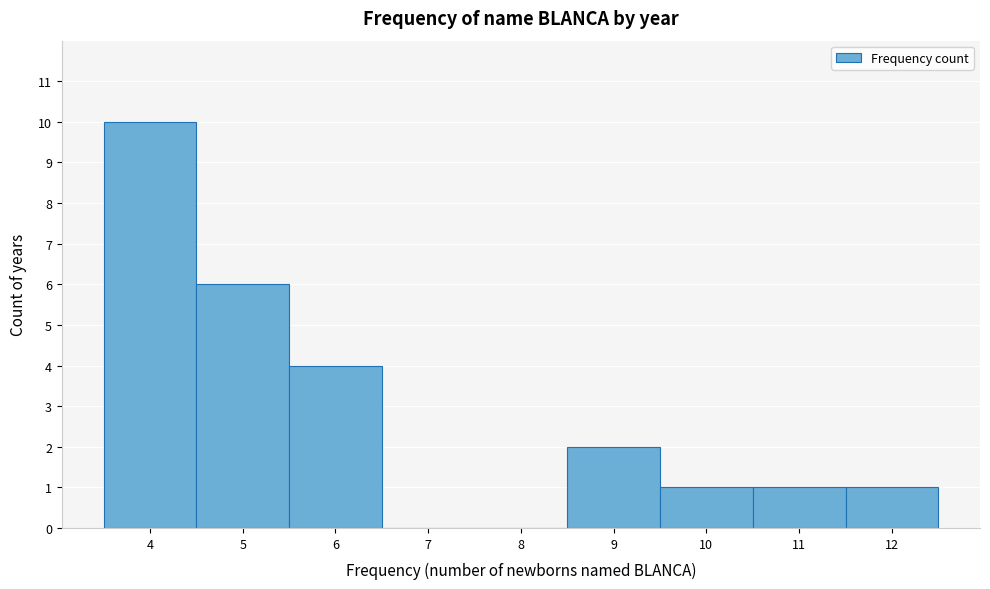

Over which range of the x-axis is the bar tallest?

3.5 to 4.5